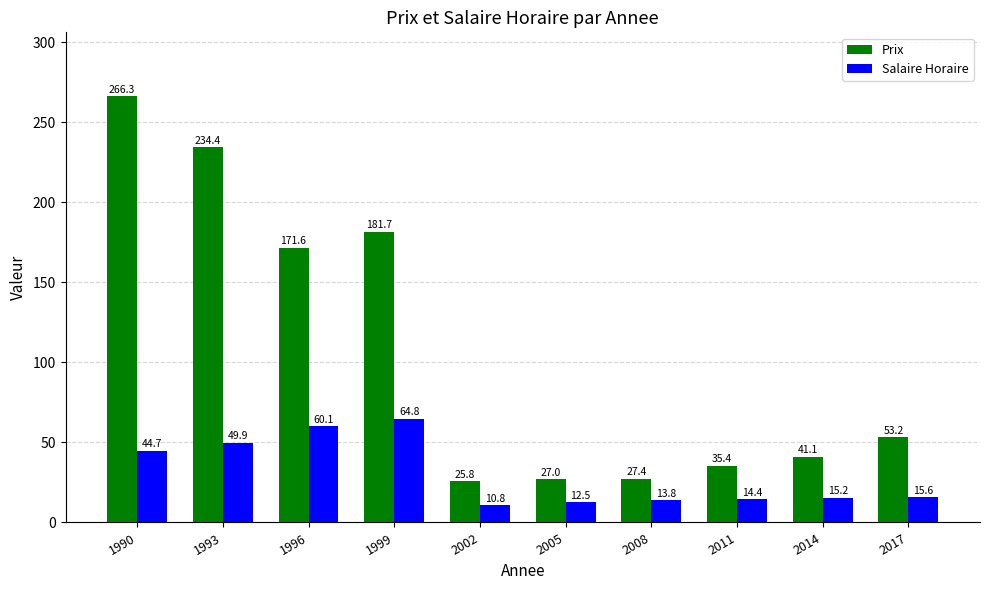

Are the bars horizontal?

No